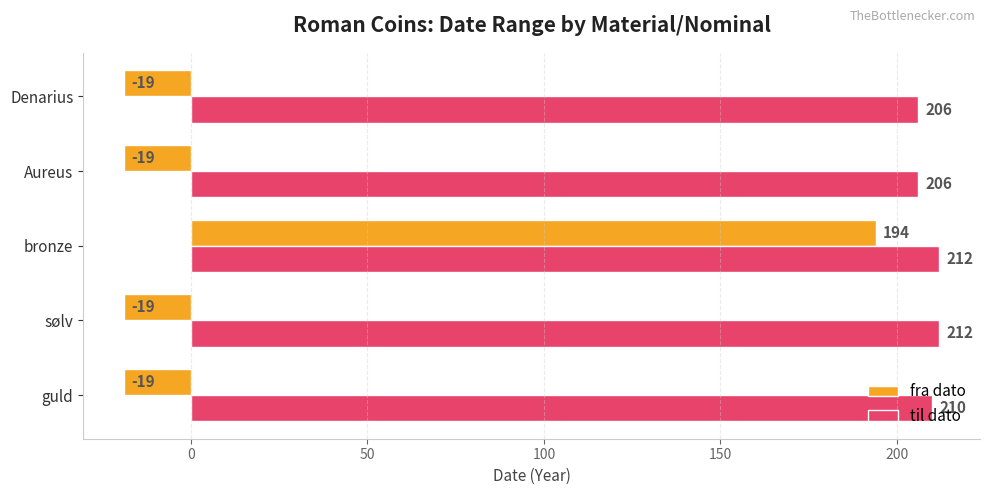

What is the maximum value for fra dato?

194